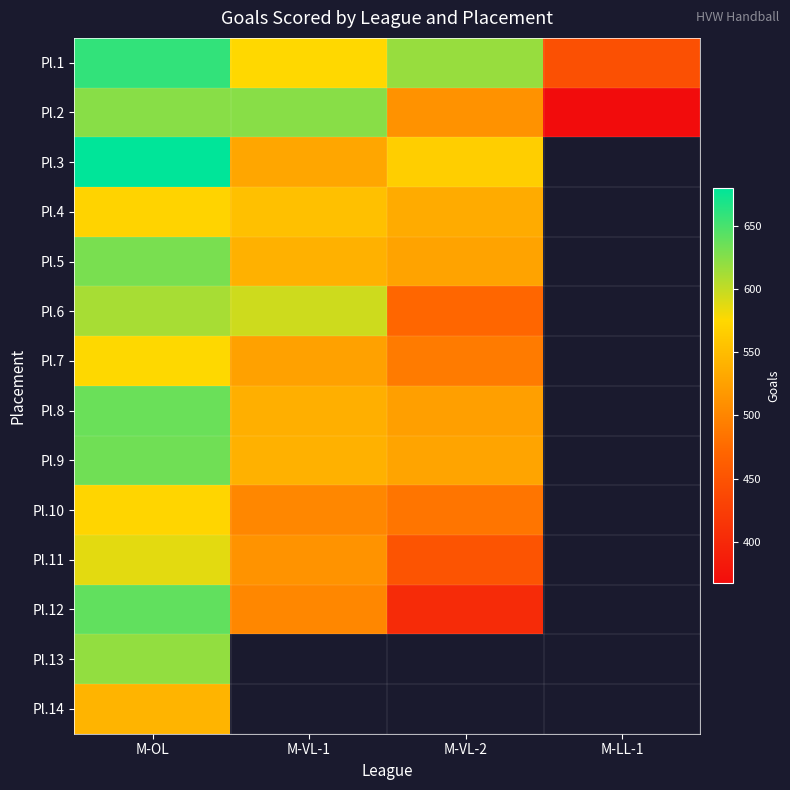

Is the value of Pl.9 at M-OL greater than the value of Pl.7 at M-OL?

Yes